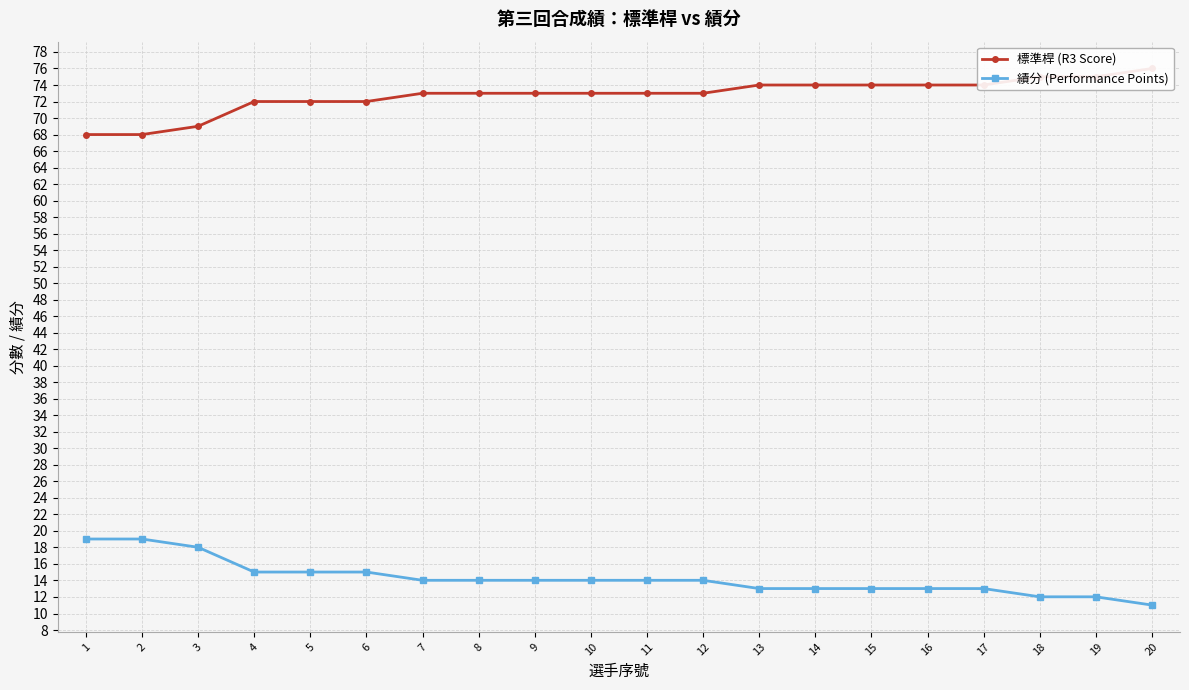

What is the difference between the maximum and minimum values in the 標準桿 (R3 Score) series?

8.0